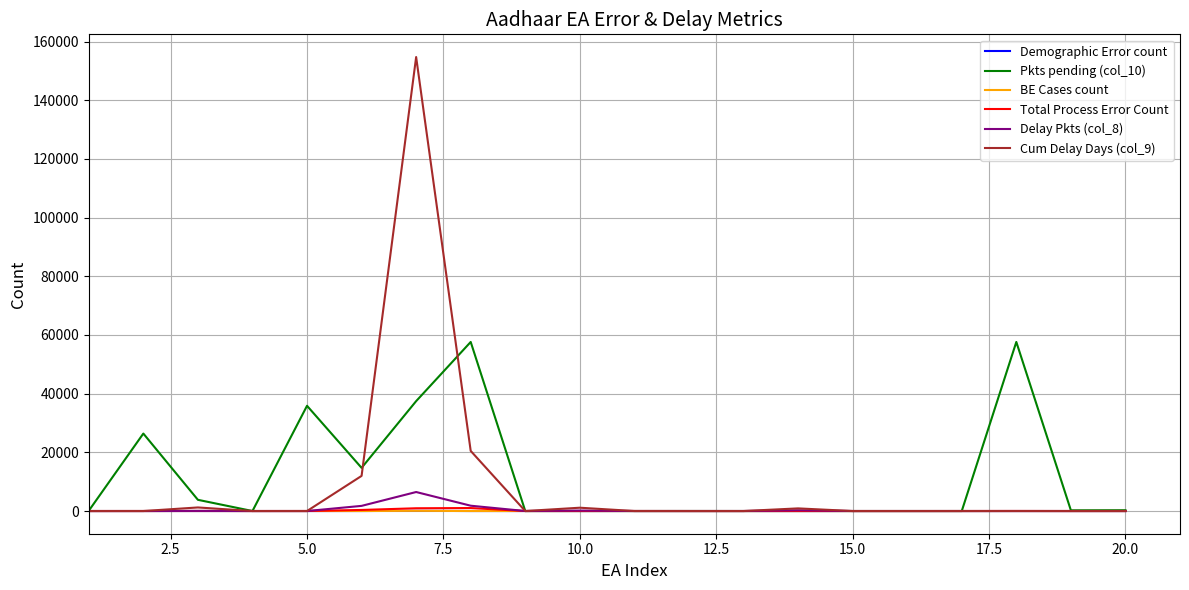

Which series has the widest spread of values?

Cum Delay Days (col_9)